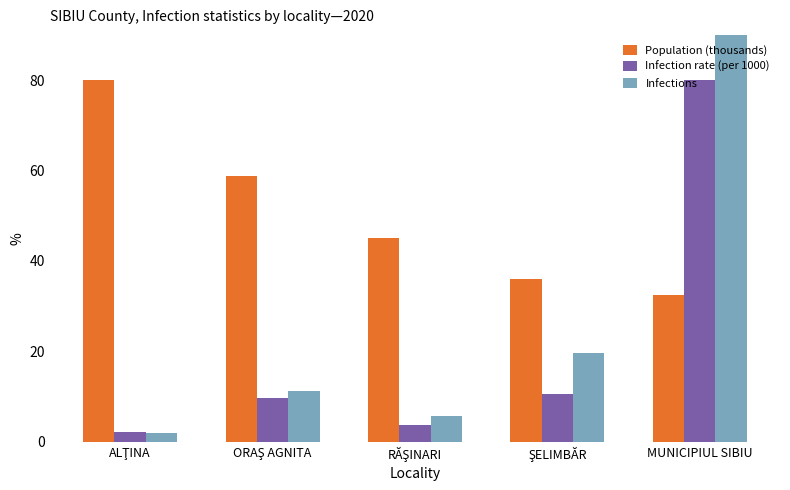

Reading left to right, list all the values displayed in this chart.

Population (thousands): ALŢINA=80.0	ORAŞ AGNITA=58.7	RĂŞINARI=45.1	ŞELIMBĂR=35.9	MUNICIPIUL SIBIU=32.4
Infection rate (per 1000): ALŢINA=2.2	ORAŞ AGNITA=9.7	RĂŞINARI=3.7	ŞELIMBĂR=10.5	MUNICIPIUL SIBIU=80.0
Infections: ALŢINA=1.9	ORAŞ AGNITA=11.2	RĂŞINARI=5.6	ŞELIMBĂR=19.7	MUNICIPIUL SIBIU=167.3